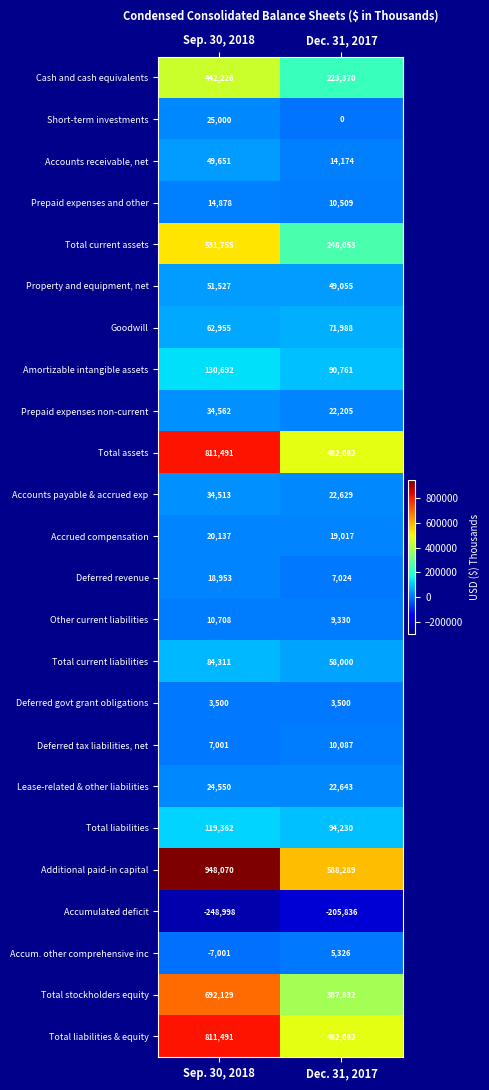

What is the minimum value shown in the chart?

-248998